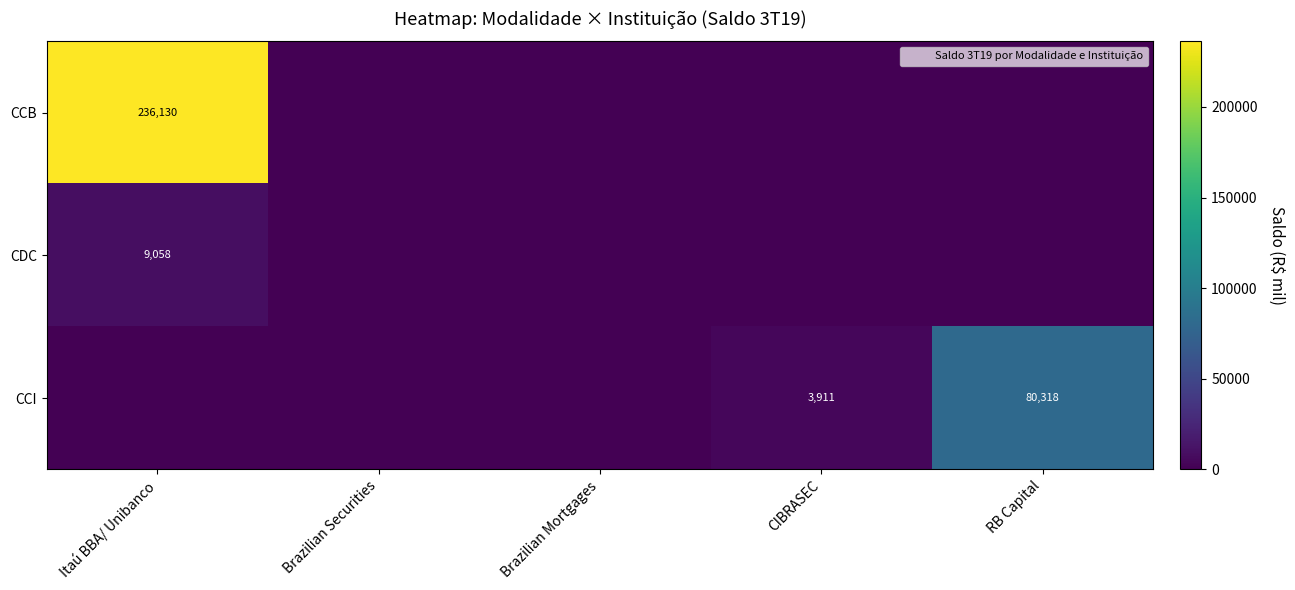

The CCI series shows 54908.4 at Brazilian Securities. True or false?

False